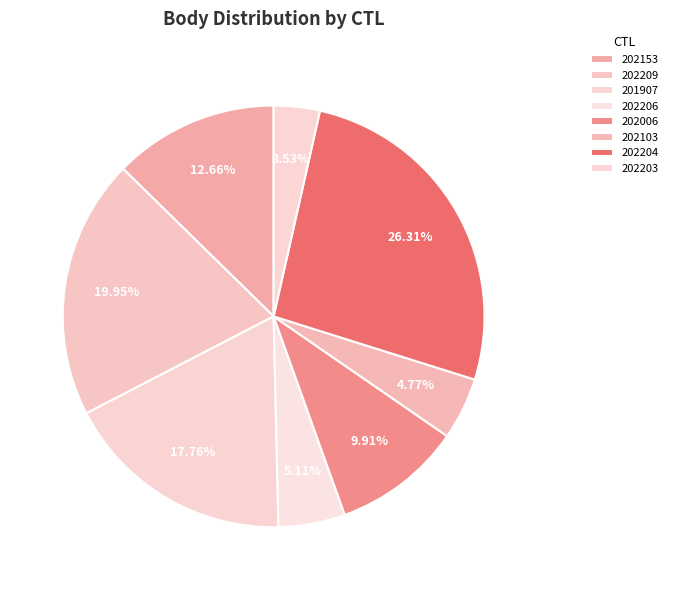

True or false: 202103 accounts for 14% of the total.

False